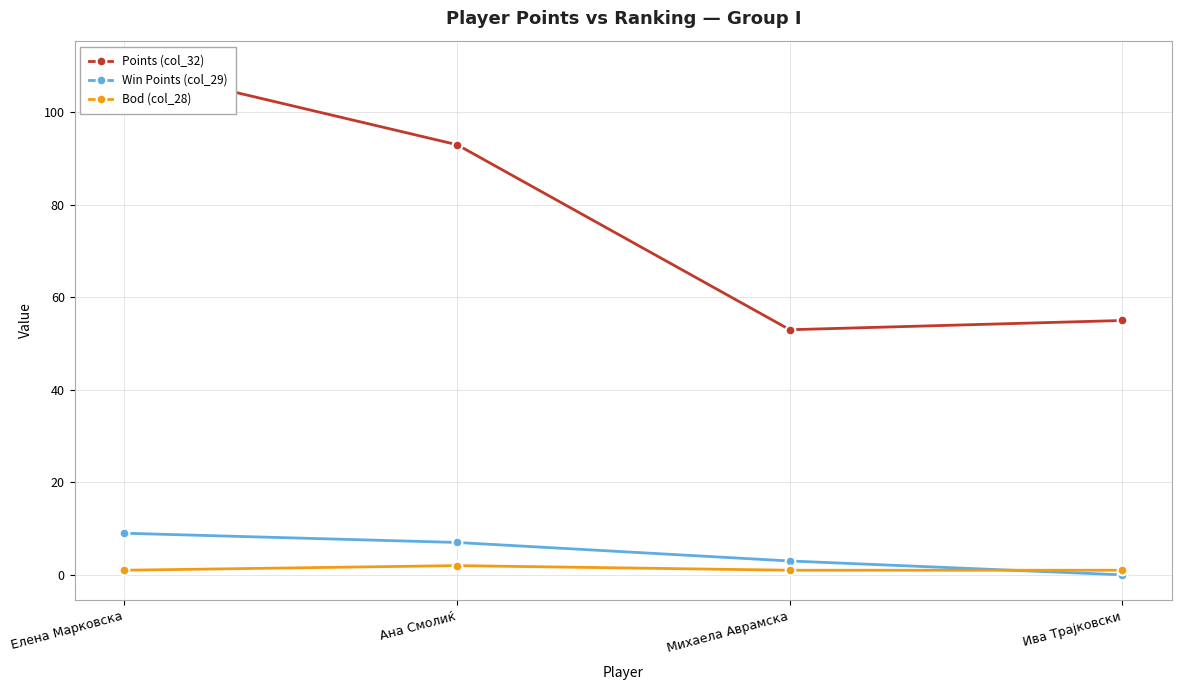

What is the value of the Bod (col_28) point at the 1st from the left?

1